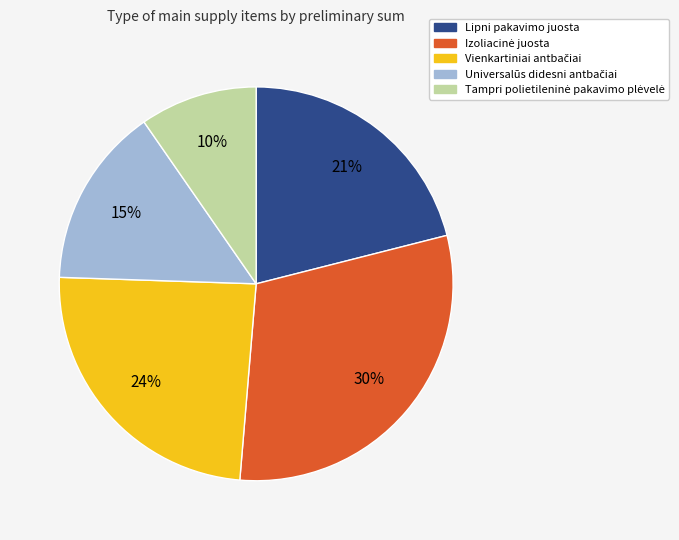

Is there any slice that represents more than half of the pie?

No